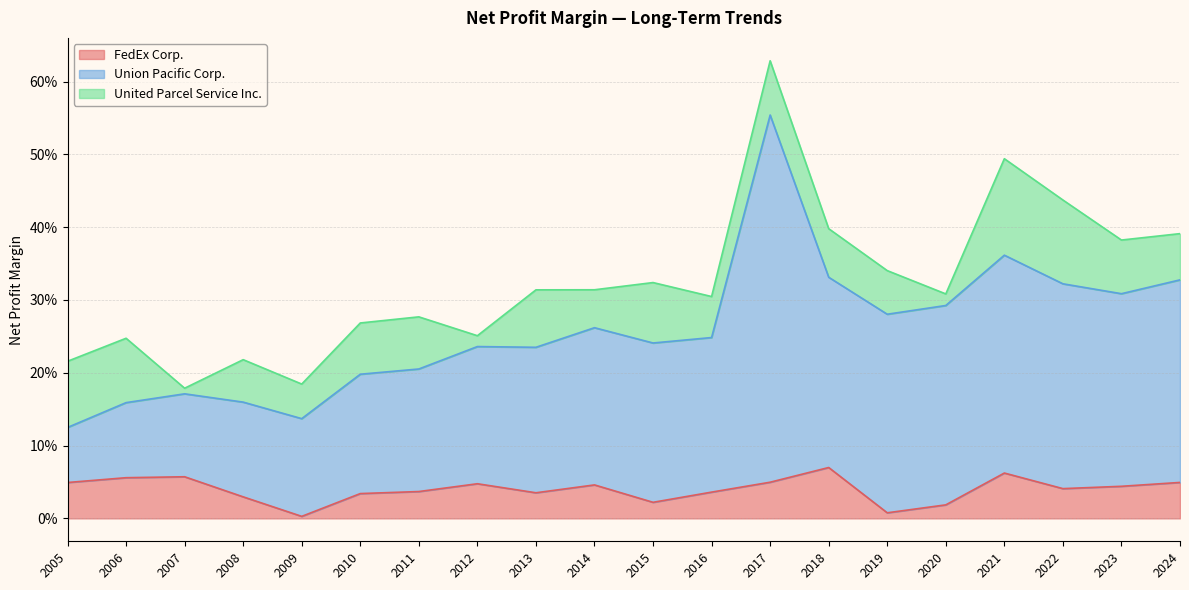

At which label does United Parcel Service Inc. reach its minimum?

2007